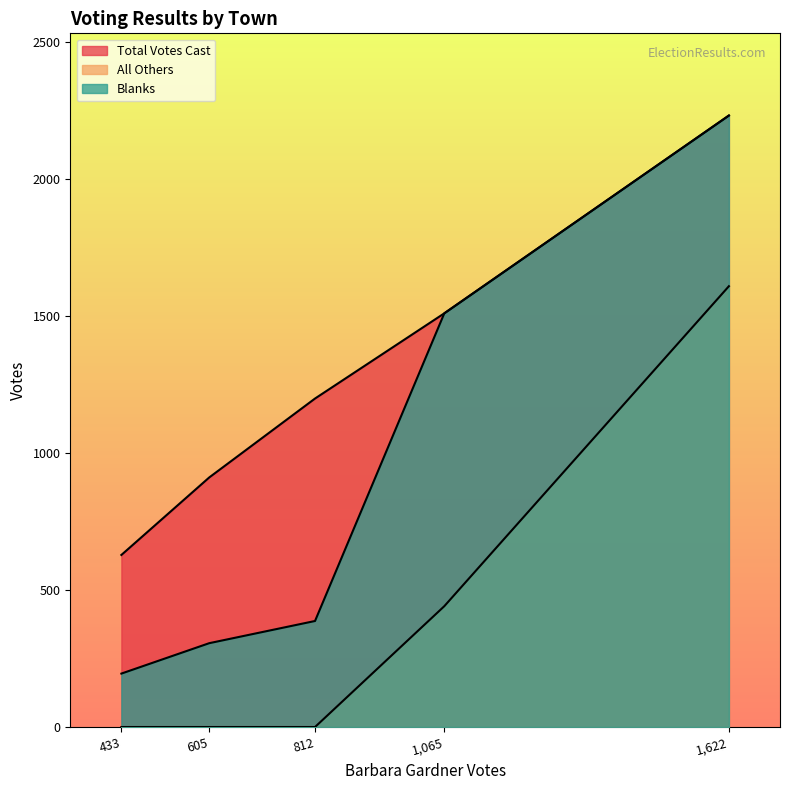

True or false: All Others and Blanks intersect in this chart.

False